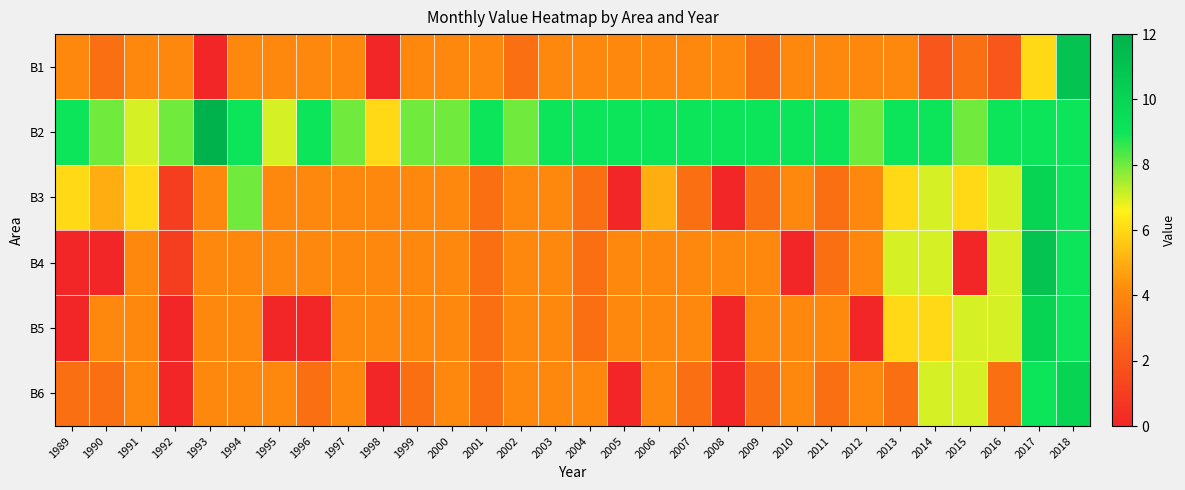

Rank the series by their maximum value, from lowest to highest.

B3, B5, B6, B1, B4, B2